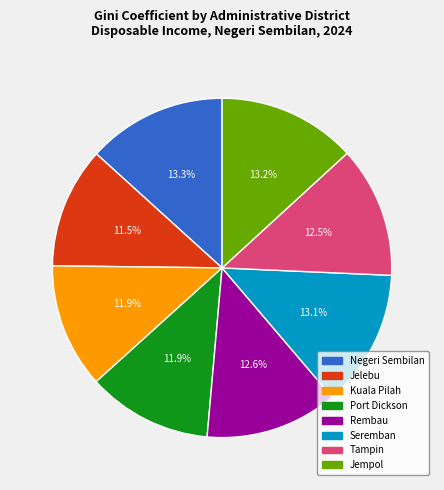

Is it true that Rembau is 24% of the pie?

False